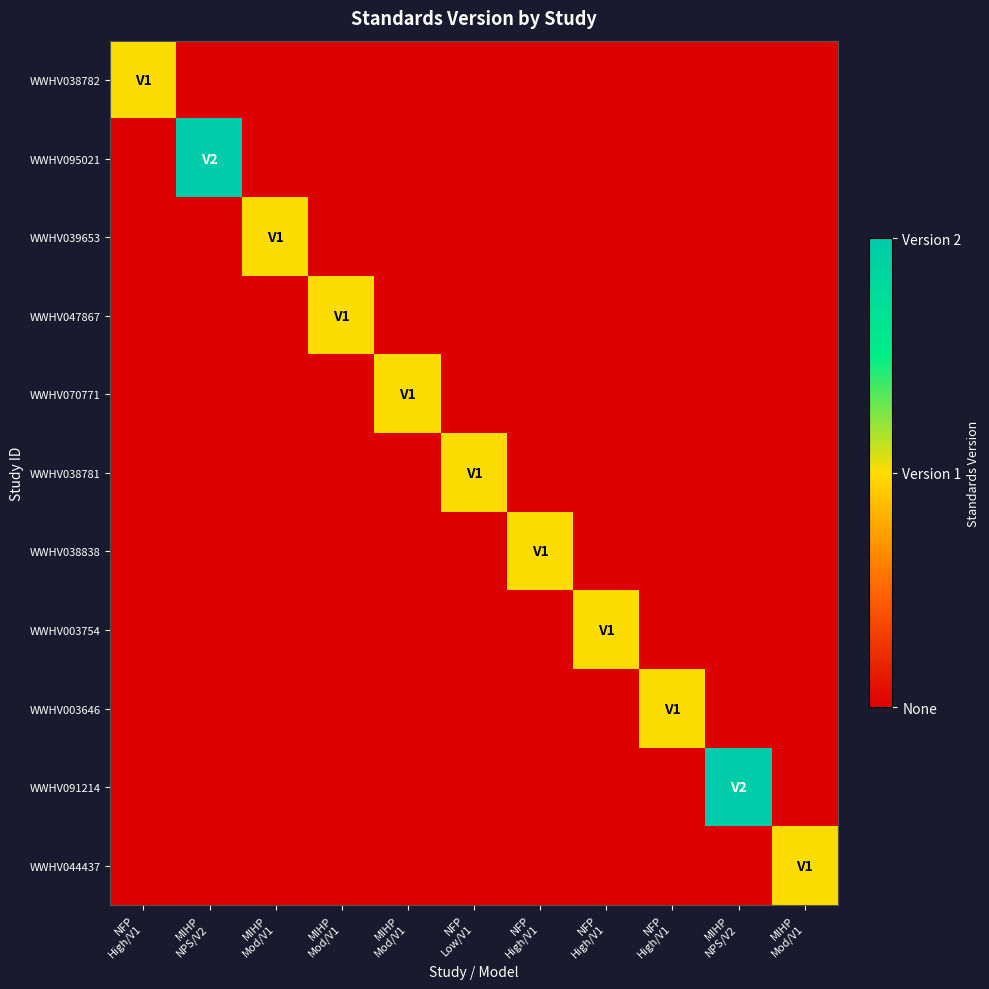

Which series has the widest spread of values?

WWHV095021